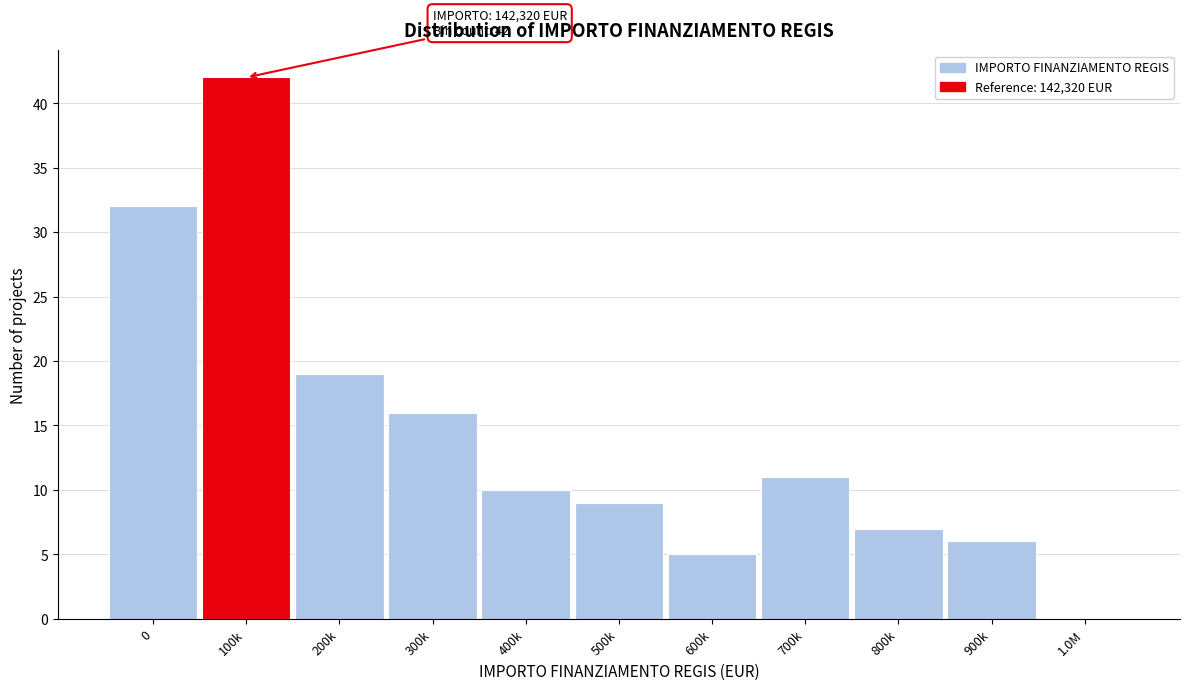

Reading right to left, transcribe all the data shown in this chart.

1.0M=0	900k=6	800k=7	700k=11	600k=5	500k=9	400k=10	300k=16	200k=19	100k=42	0=32